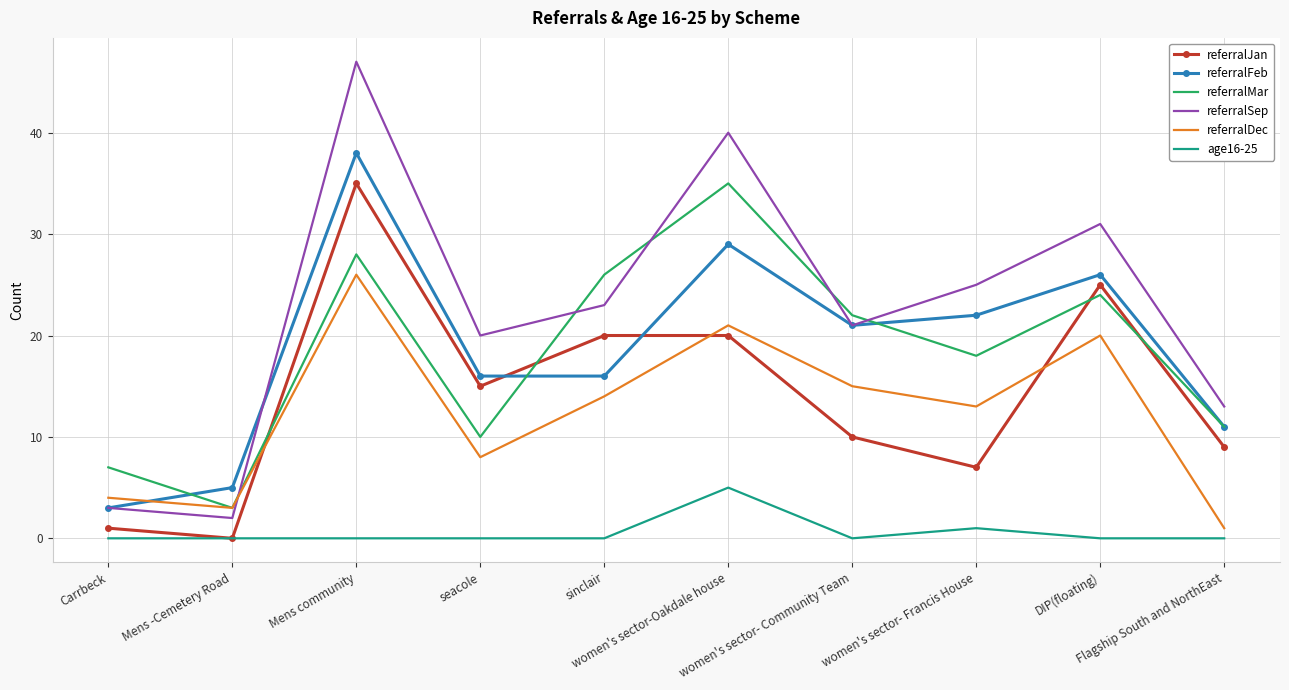

Reading left to right, list all the values displayed in this chart.

referralJan: 1	0	35	15	20	20	10	7	25	9
referralFeb: 3	5	38	16	16	29	21	22	26	11
referralMar: 7	3	28	10	26	35	22	18	24	11
referralSep: 3	2	47	20	23	40	21	25	31	13
referralDec: 4	3	26	8	14	21	15	13	20	1
age16-25: 0	0	0	0	0	5	0	1	0	0